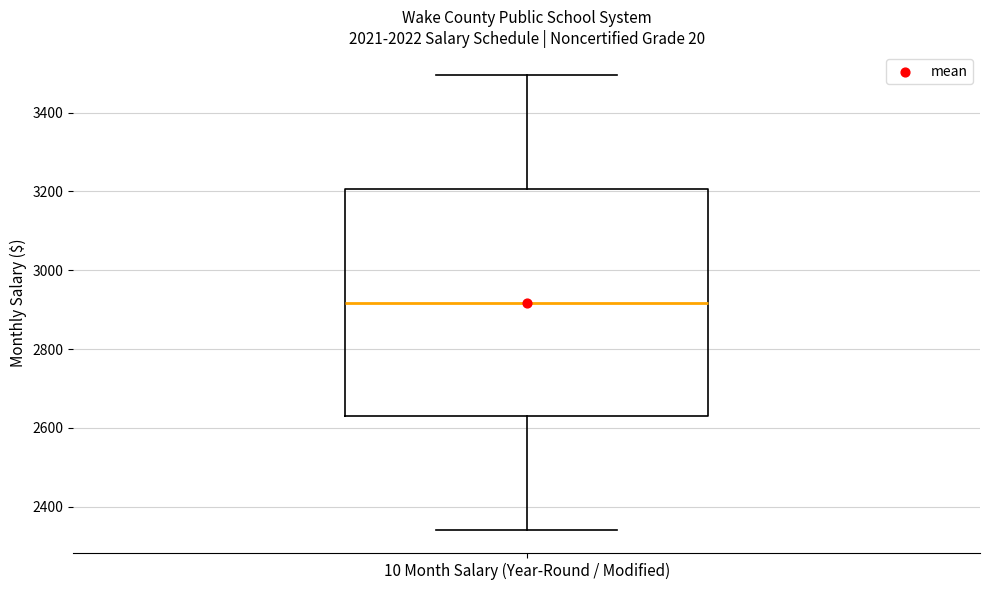

Transcribe this box plot: give where the median line is, the range the box spans, and where the two whiskers end, as read against the y-axis. The values are not printed on the chart, so give them approximately, as read against the axis.

median 2920, box 2620 to 3200, whiskers 2340 to 3500